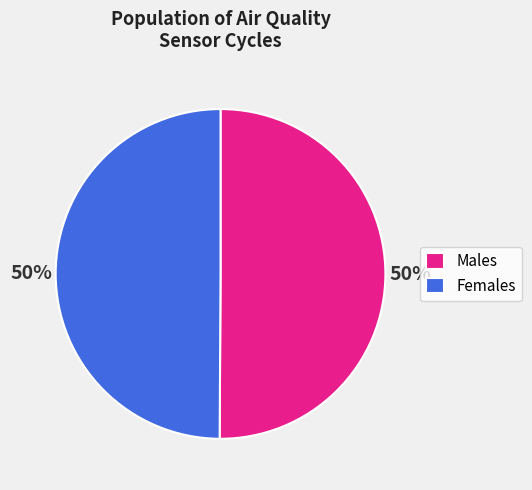

What percentage is the Females slice, to the nearest percent?

50%